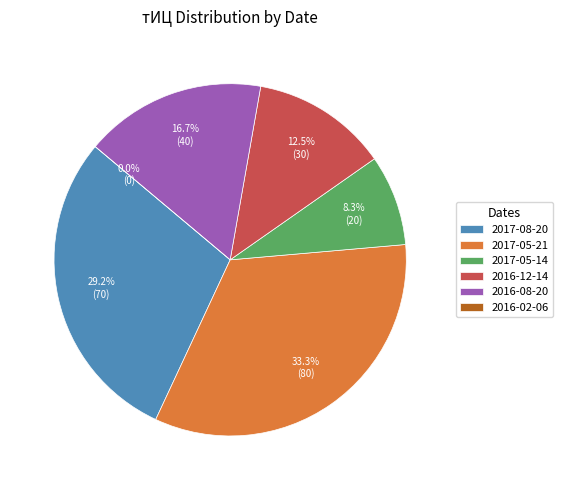

What percentage is the 80 slice, to the nearest percent?

33%